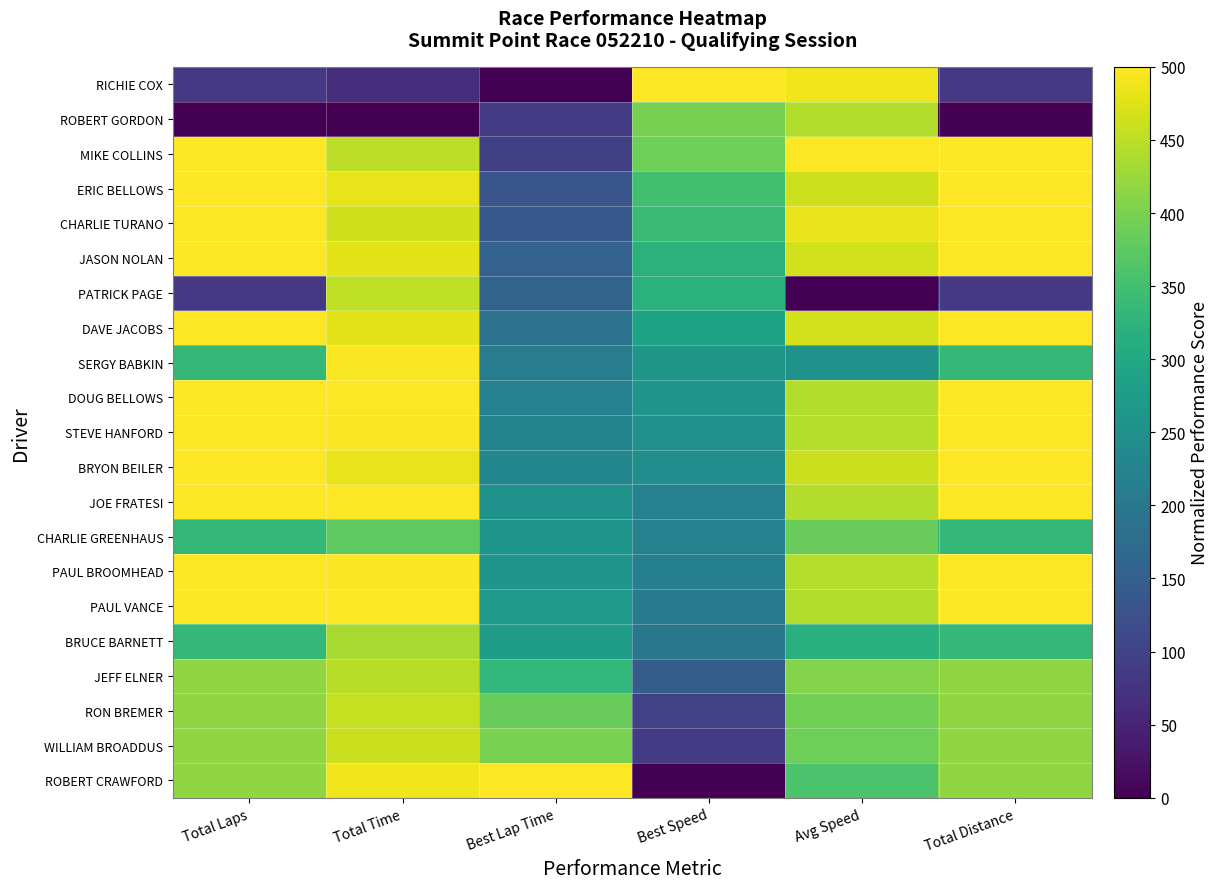

How many distinct data groups are displayed?

21